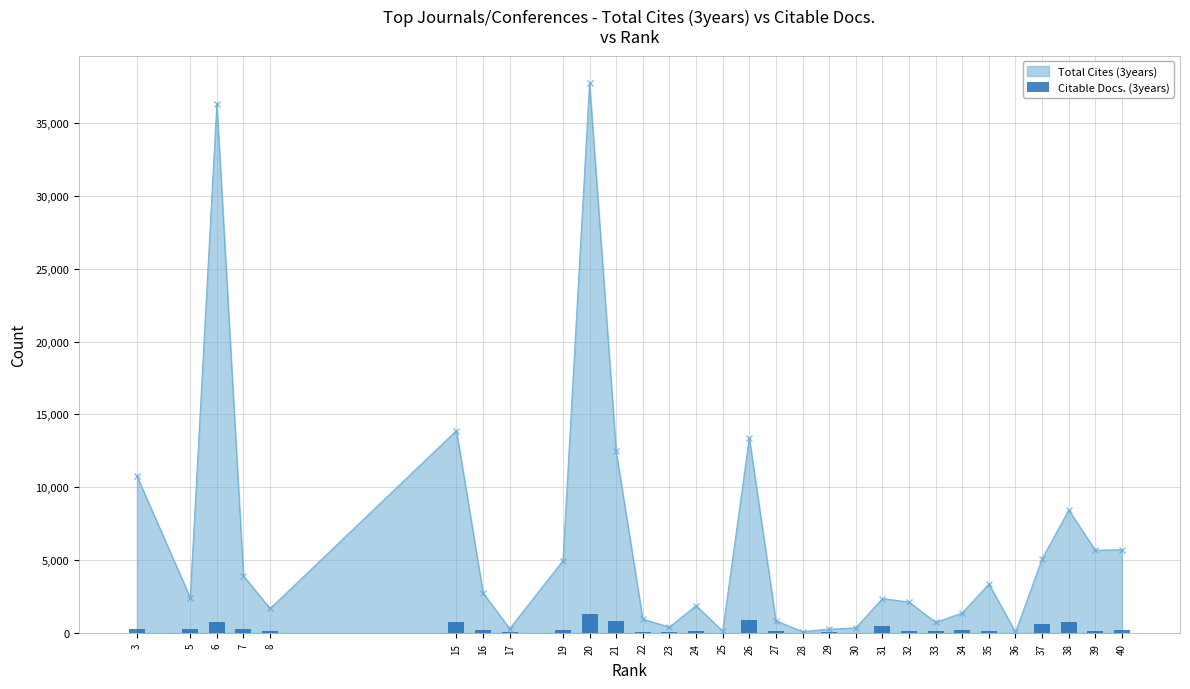

What is the ratio of the value at 38 to the value at 36?

41.2